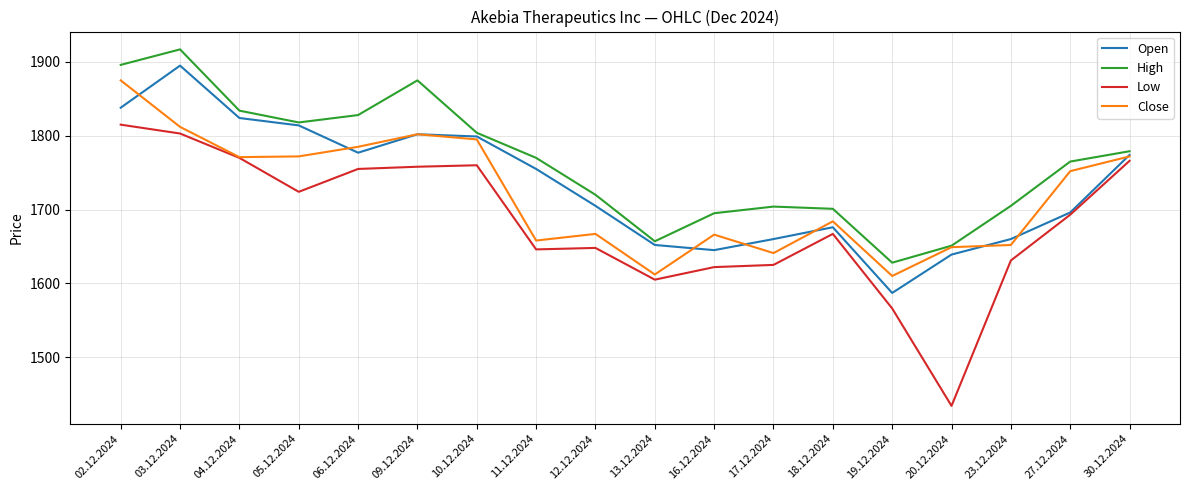

Is this an area chart (filled region under the line)?

No